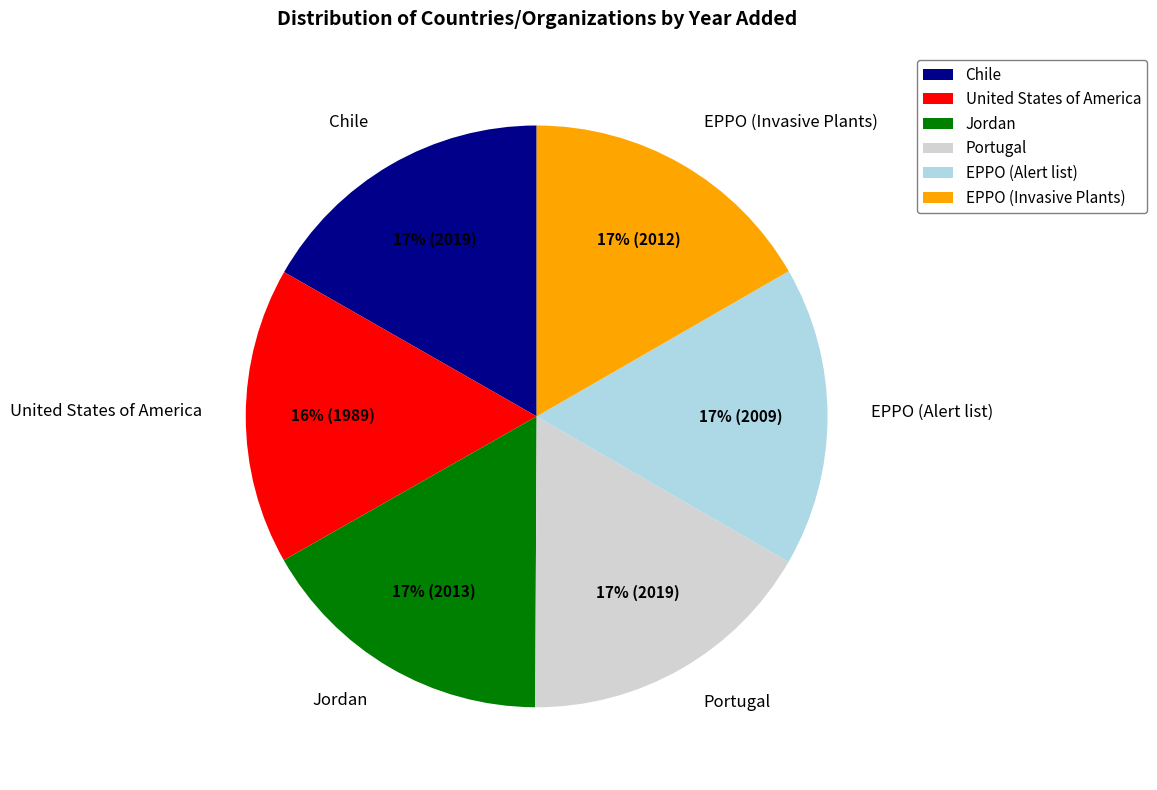

Approximately how many times larger is the value at EPPO (Alert list) compared to Portugal?

1.0